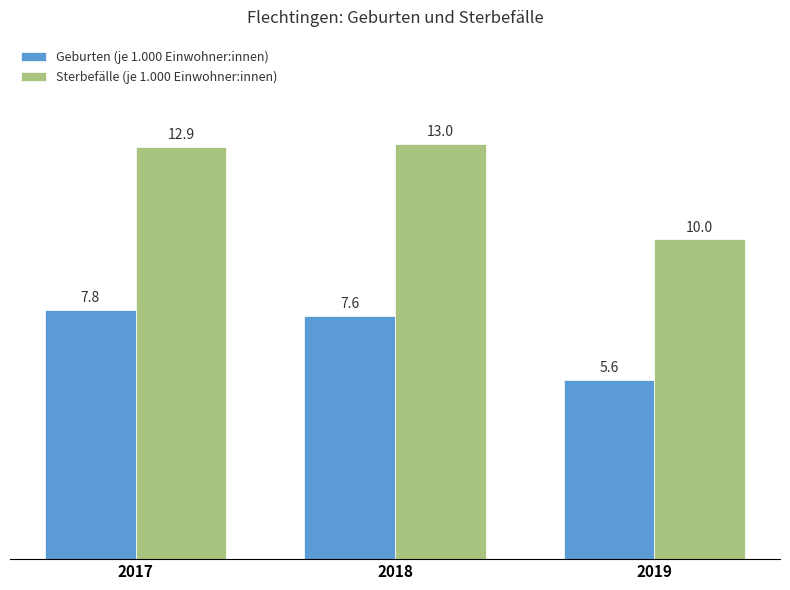

How many groups of bars are there?

3